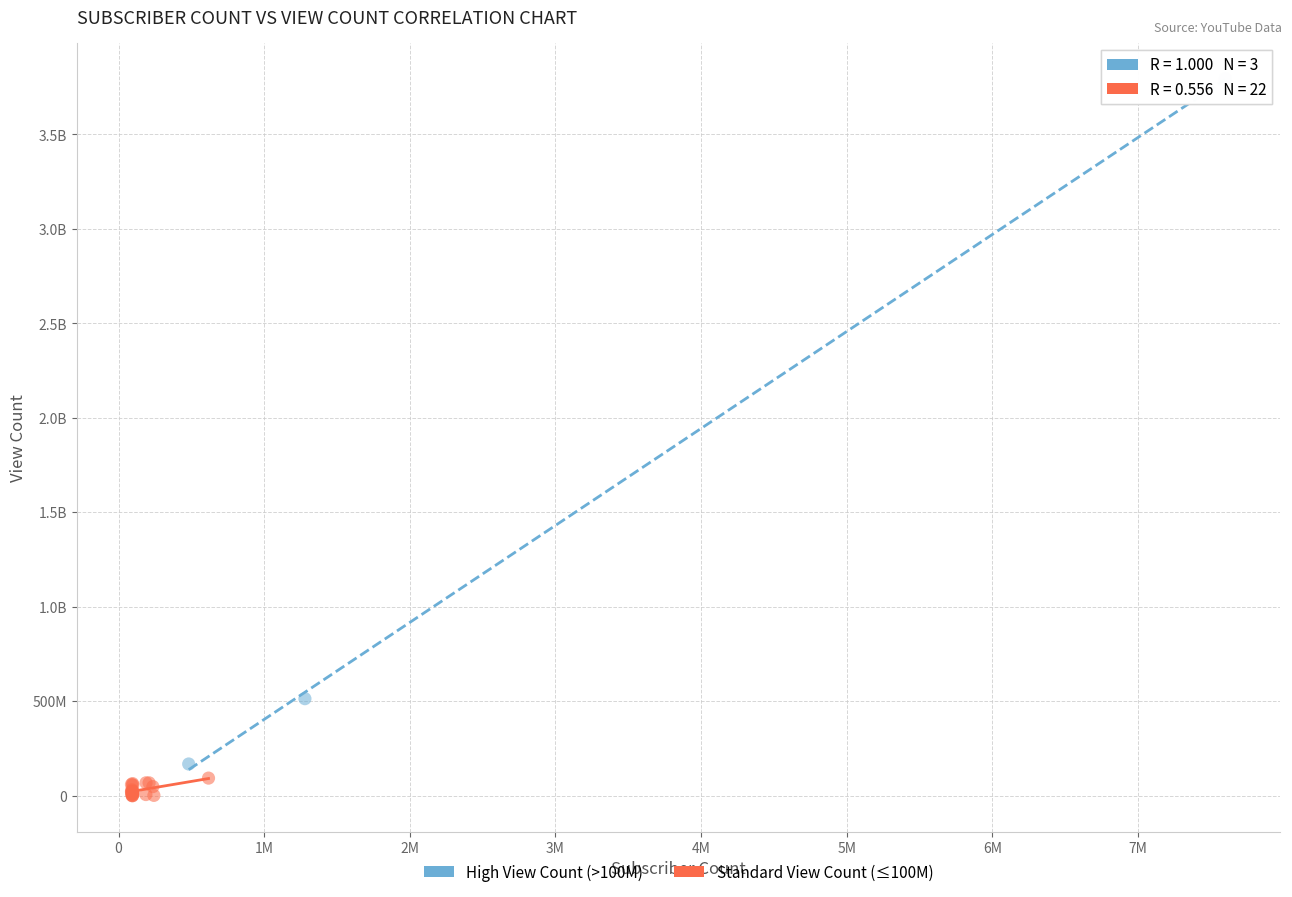

What are all the series names shown in the legend?

High View Count (>100M), Standard View Count (≤100M)